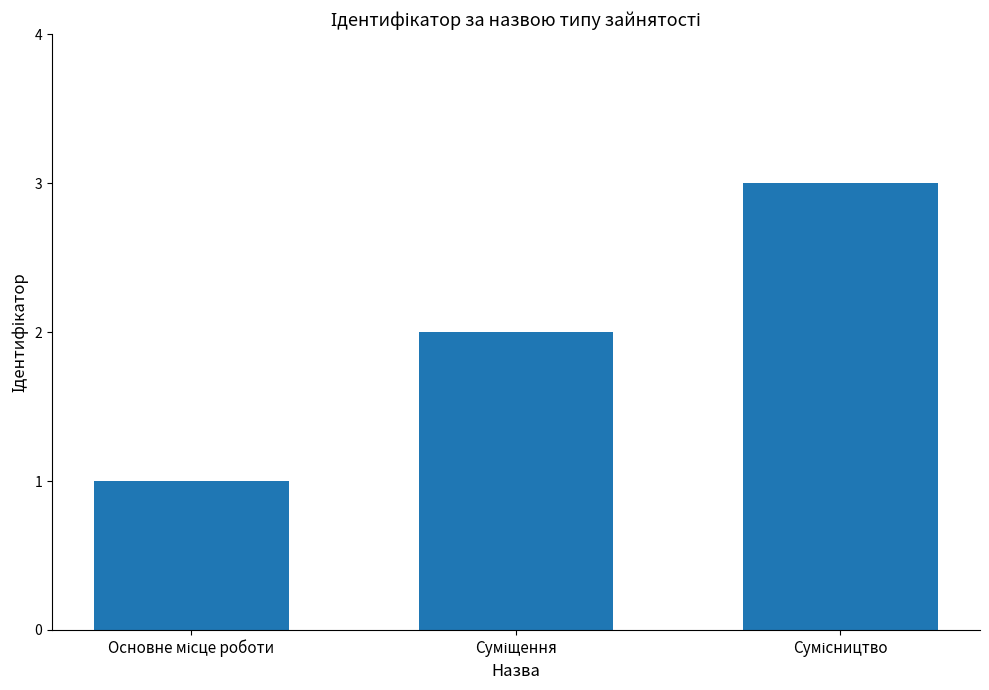

What is the maximum value shown in the chart?

3